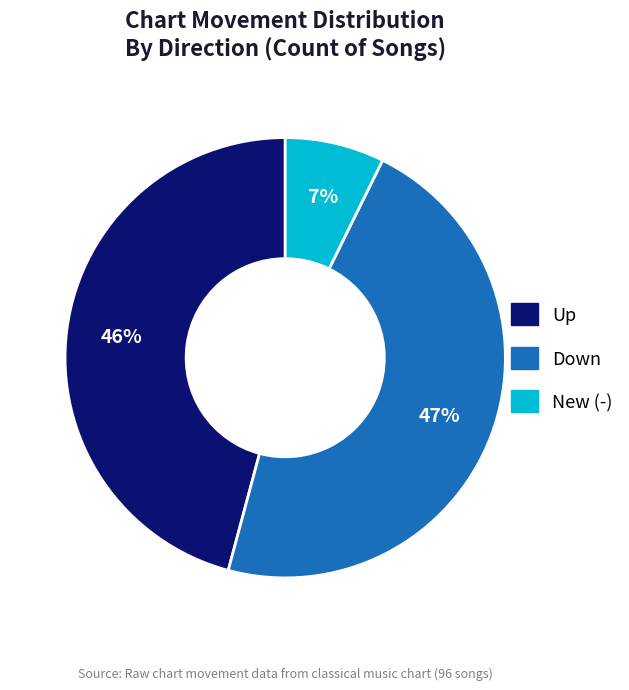

Is there a majority slice in this chart?

No